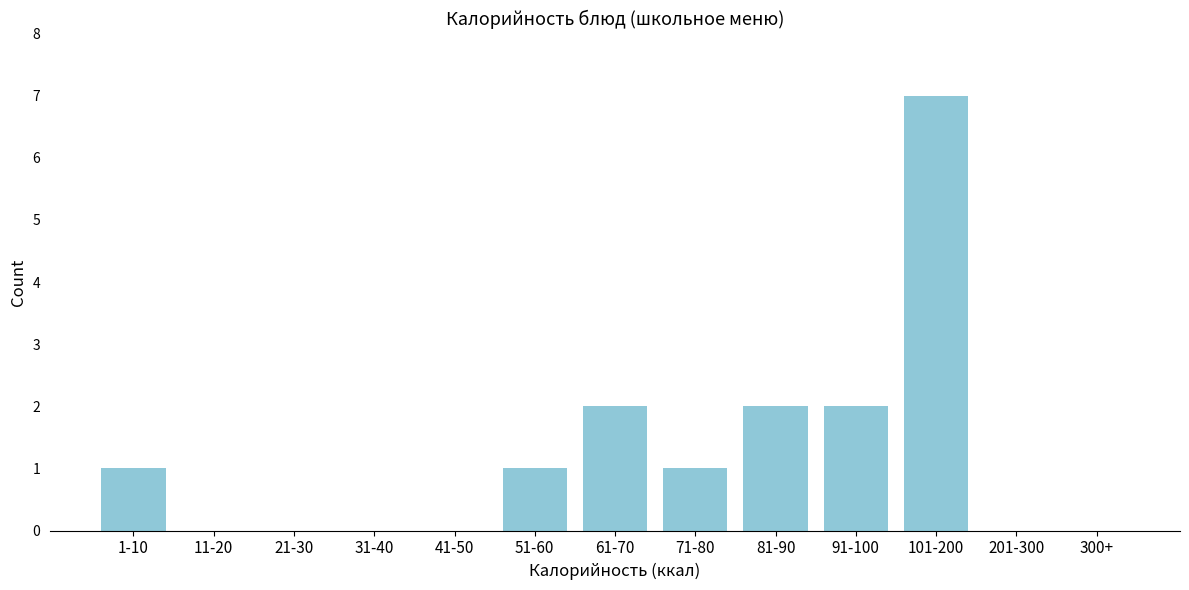

Reading right to left, list all the values displayed in this chart.

300+=0	201-300=0	101-200=7	91-100=2	81-90=2	71-80=1	61-70=2	51-60=1	41-50=0	31-40=0	21-30=0	11-20=0	1-10=1